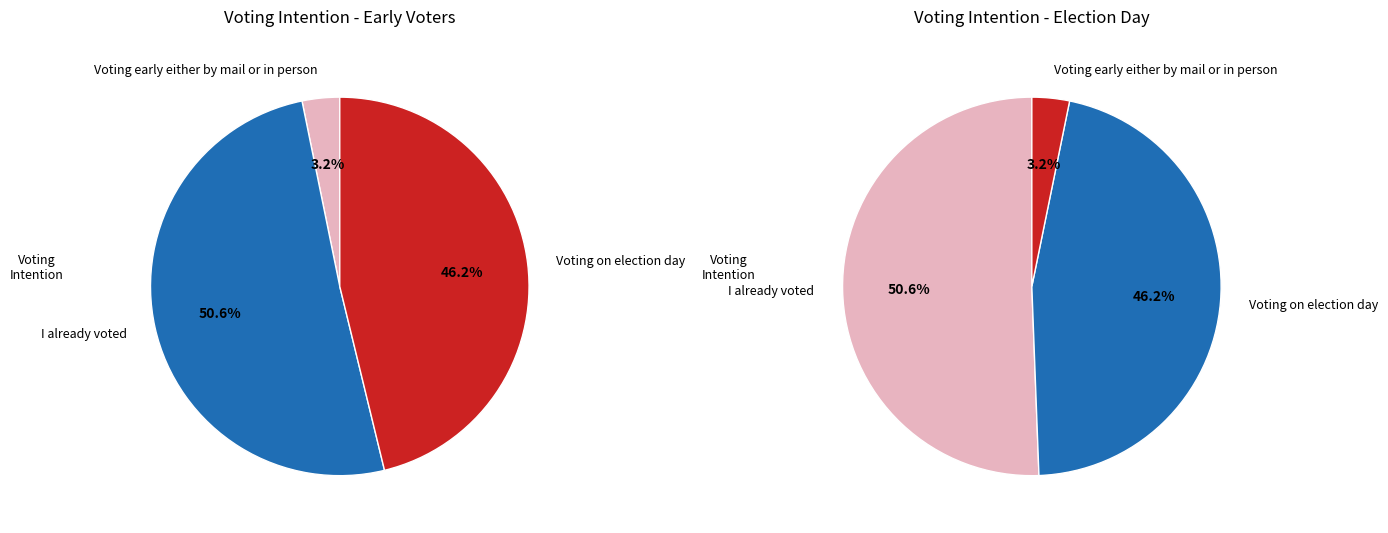

To the nearest percent, what is the difference between the largest and smallest slice percentages?

47%